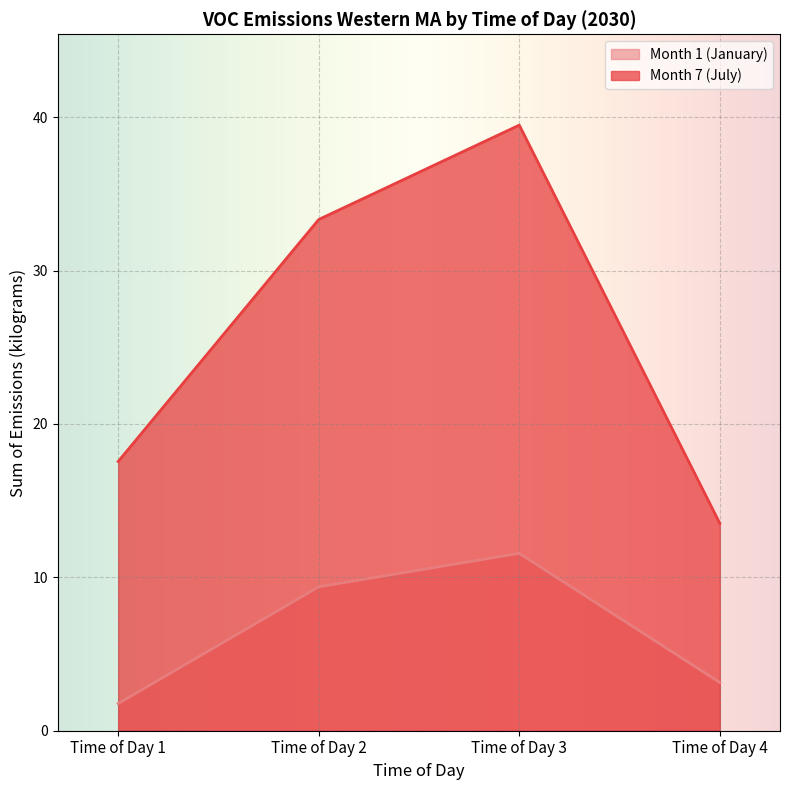

True or false: Month 7 (July) and Month 1 (January) intersect in this chart.

False